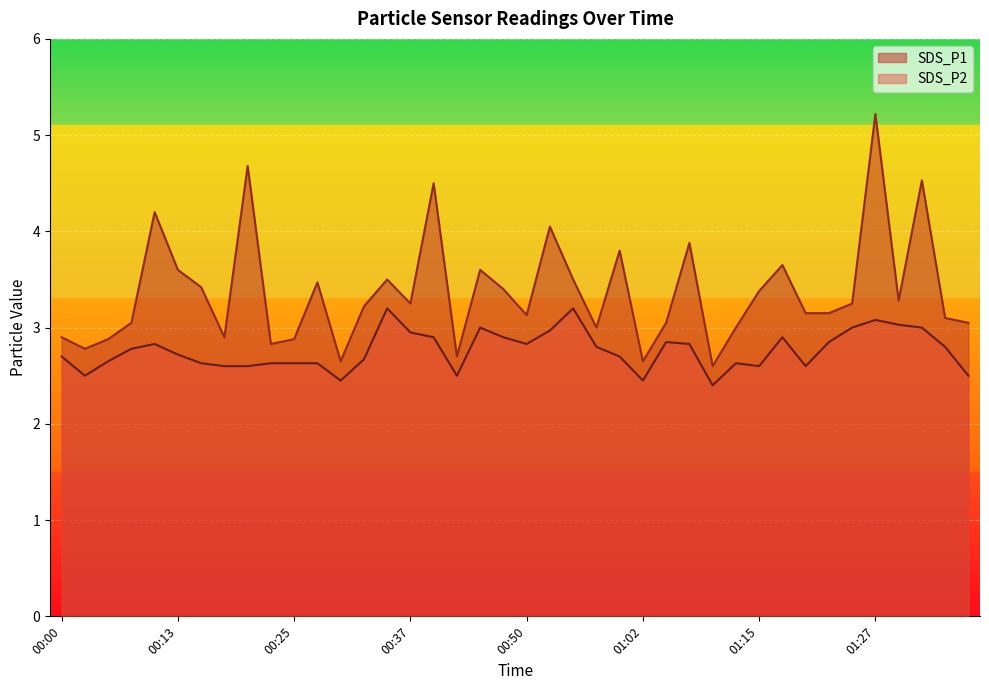

Where is SDS_P2 nearest to the value 2?

01:10